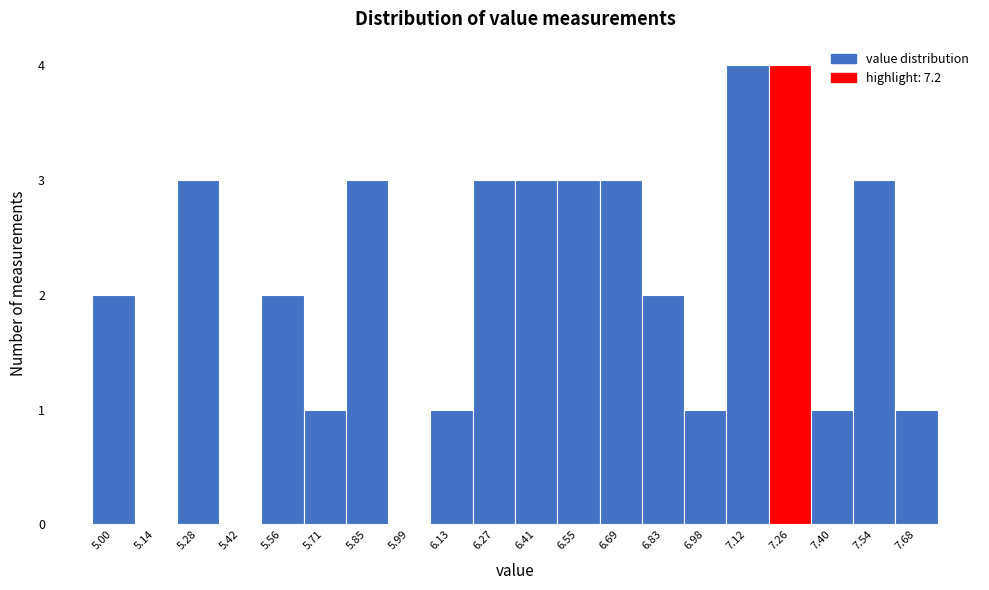

Reading left to right, transcribe this chart: for each bar, give the range it covers on the x-axis and its height. Neither the bar edges nor the heights are printed on the chart, so give them approximately, as read against the axes.

4.94 to 5.08: 2
5.08 to 5.22: 0
5.22 to 5.36: 3
5.36 to 5.50: 0
5.50 to 5.64: 2
5.64 to 5.78: 1
5.78 to 5.92: 3
5.92 to 6.06: 0
6.06 to 6.20: 1
6.20 to 6.34: 3
6.34 to 6.48: 3
6.48 to 6.62: 3
6.62 to 6.76: 3
6.76 to 6.90: 2
6.90 to 7.04: 1
7.04 to 7.18: 4
7.18 to 7.32: 4
7.32 to 7.46: 1
7.46 to 7.60: 3
7.60 to 7.76: 1